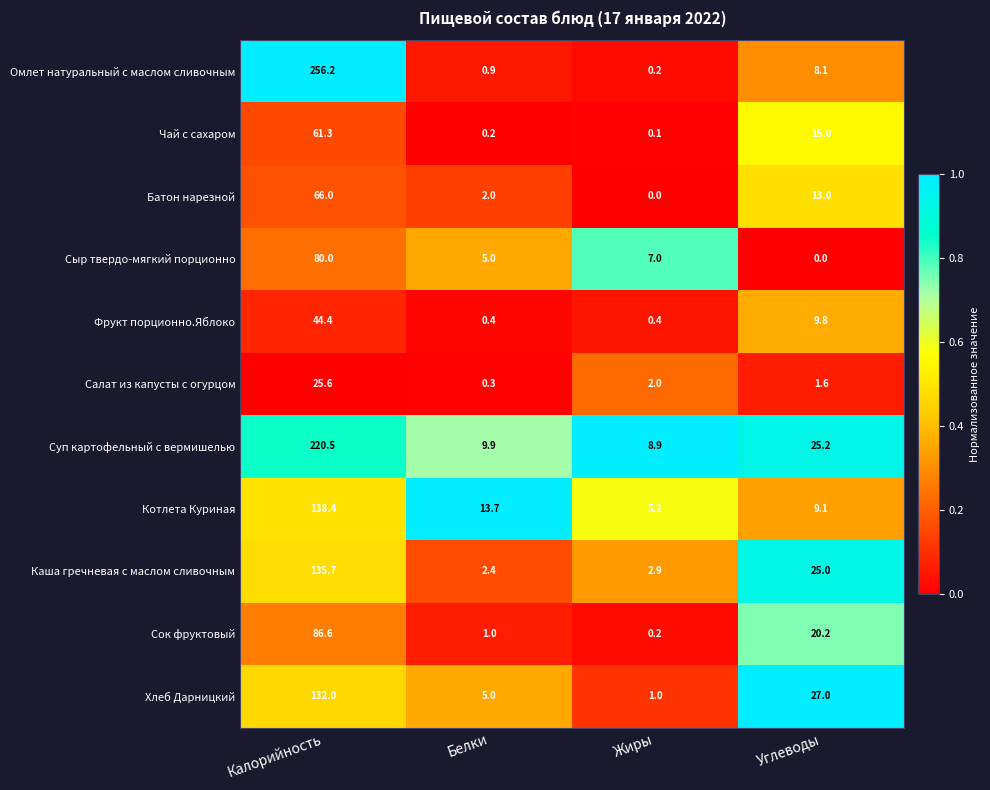

Where does the Хлеб Дарницкий series first go above 27?

Калорийность